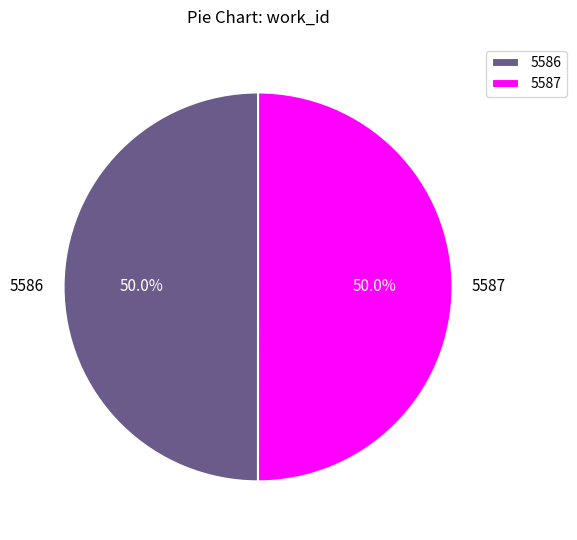

Do 5587 and 5586 together represent more than half of the pie?

Yes